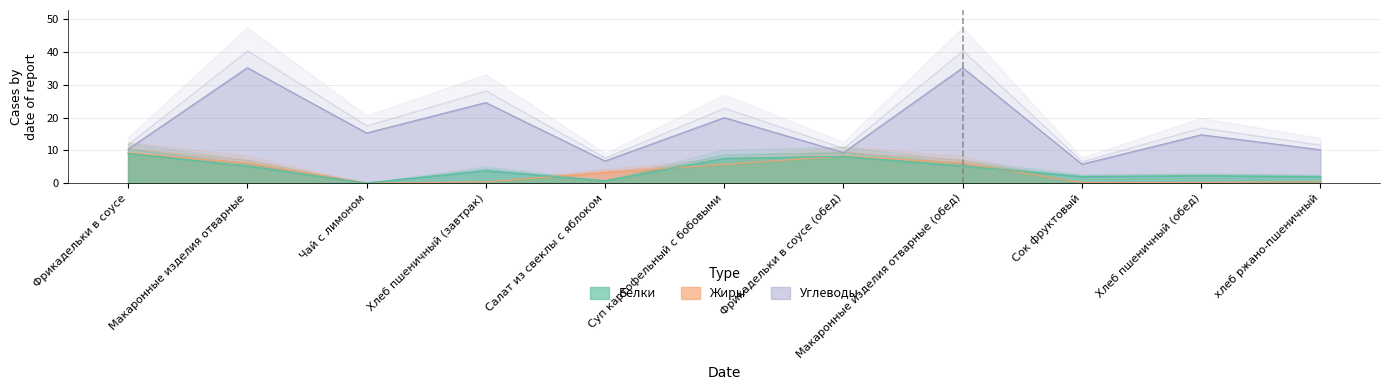

Reading left to right, list all the values displayed in this chart.

Белки: 9.1	5.2	0.1	3.8	0.7	7.6	8.2	5.2	2.0	2.3	2.0
Жиры: 9.2	6.1	0.0	0.4	3.2	5.7	8.3	6.1	0.2	0.2	0.4
Углеводы: 10.4	35.2	15.3	24.6	6.8	20.0	9.3	35.2	5.8	14.8	10.2